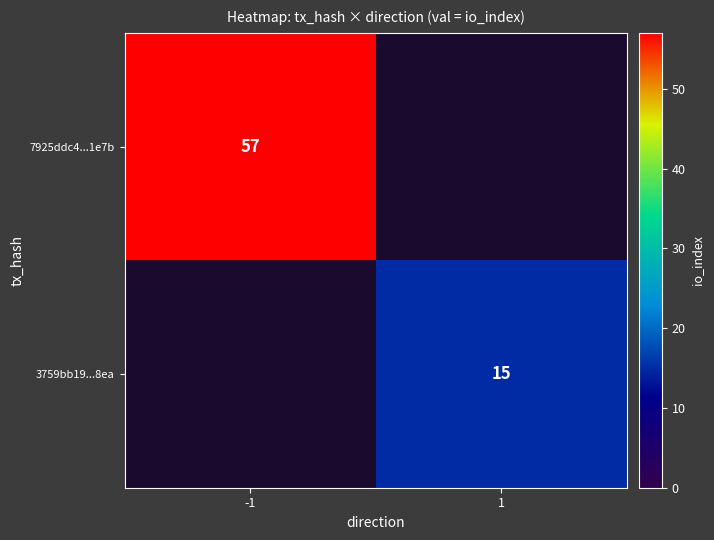

Is the value of 7925ddc4...1e7b at -1 greater than the value of 3759bb19...8ea at 1?

Yes